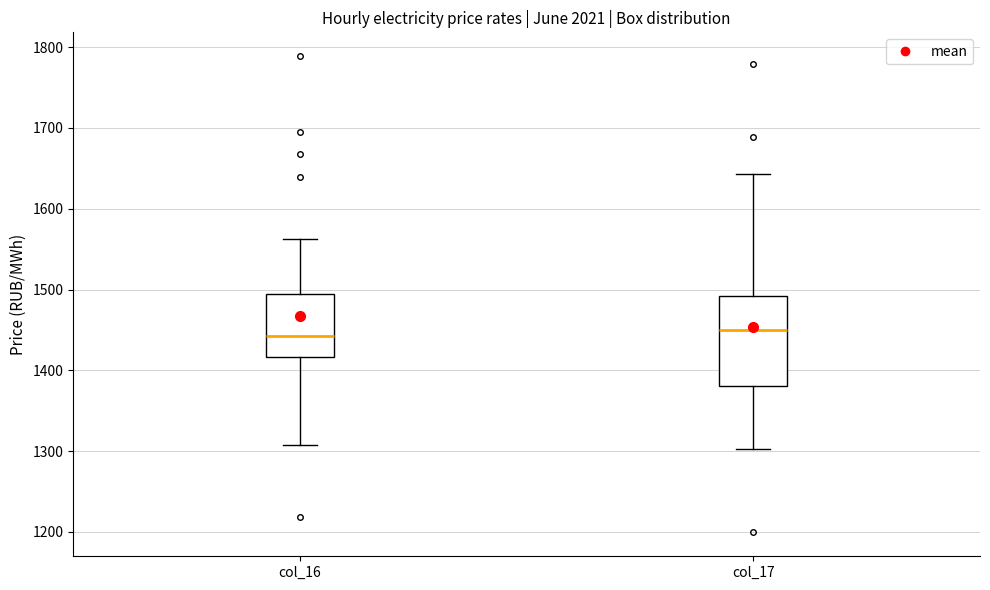

Comparing the boxes themselves (not the whiskers), which one is the tallest?

col_17